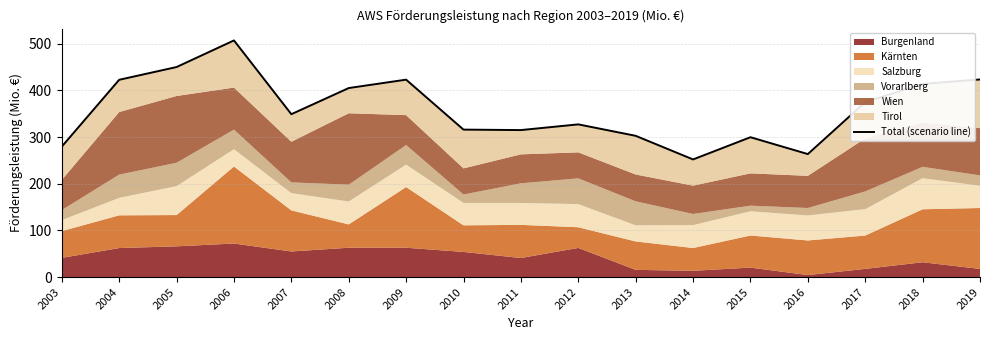

What is the maximum value shown in the chart?

507.0